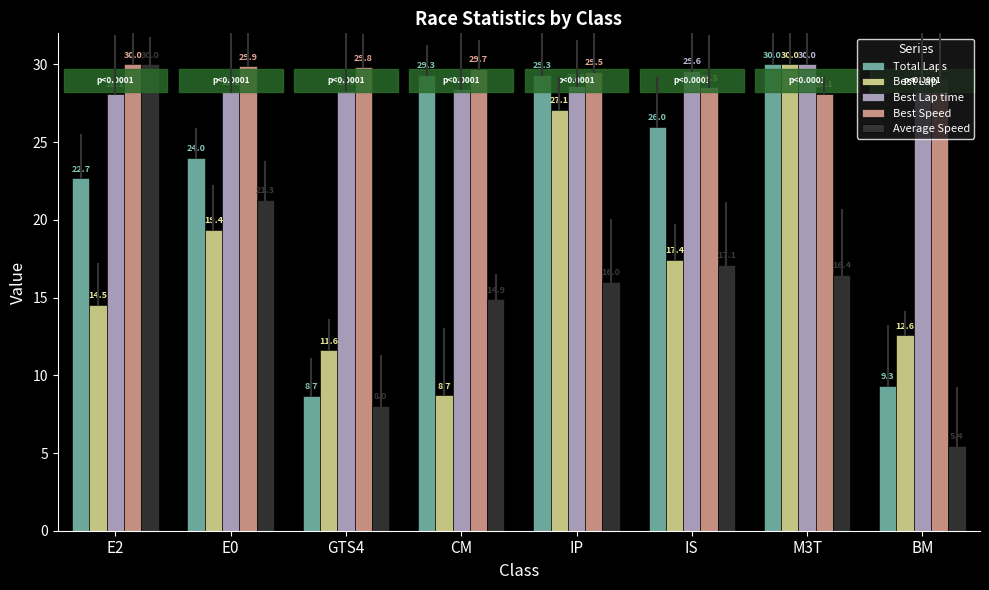

Which series has the largest range (max minus min)?

Average Speed